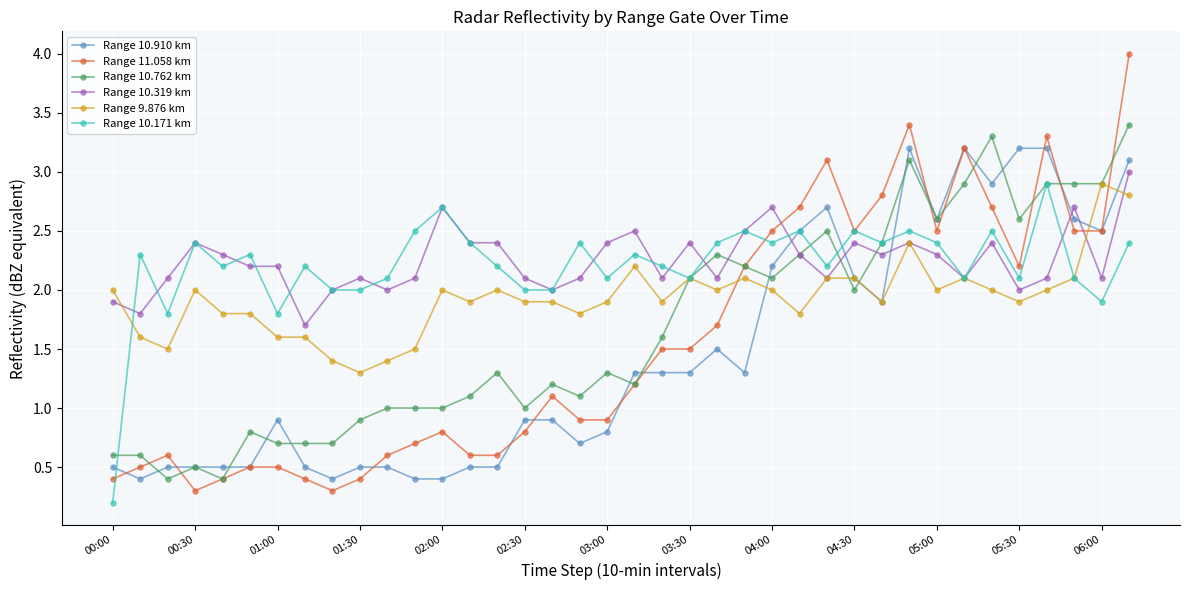

Which series has the widest spread of values?

Range 11.058 km